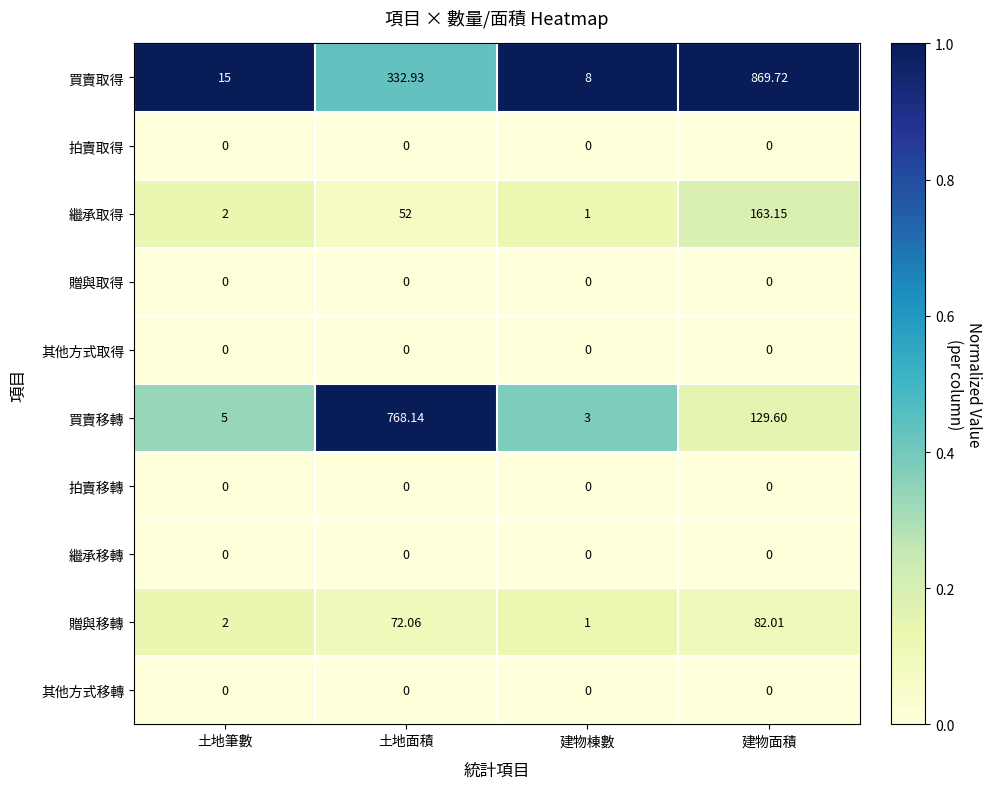

Where does the 買賣移轉 series first go above 129?

土地面積